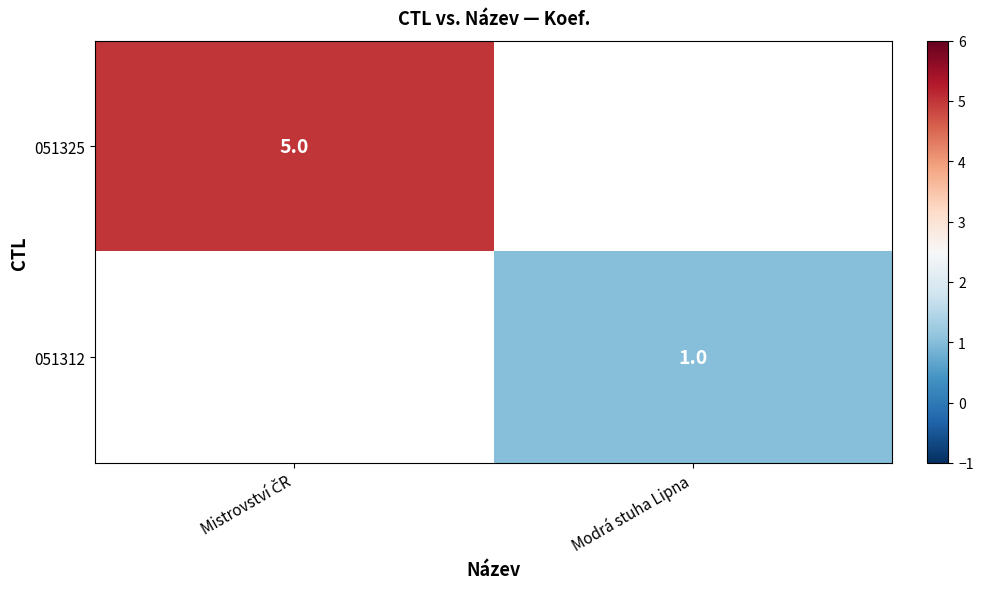

The 051312 series shows 1.0 at Modrá stuha Lipna. True or false?

True